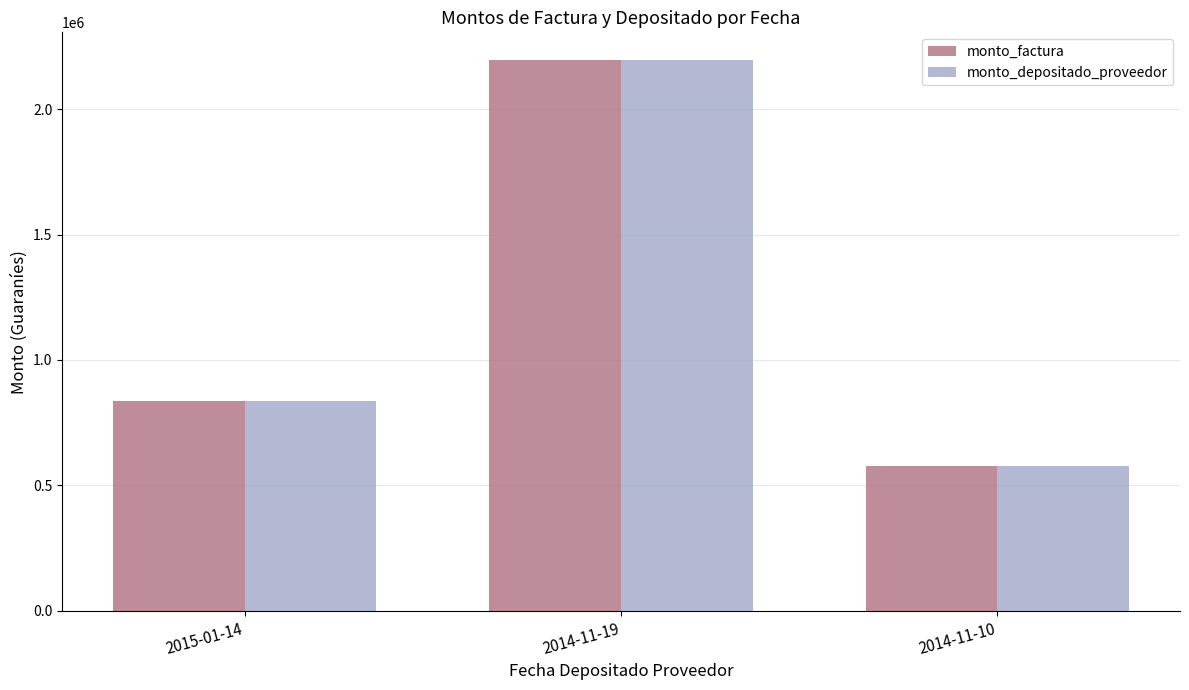

Which category has the lowest value across all series?

2014-11-10